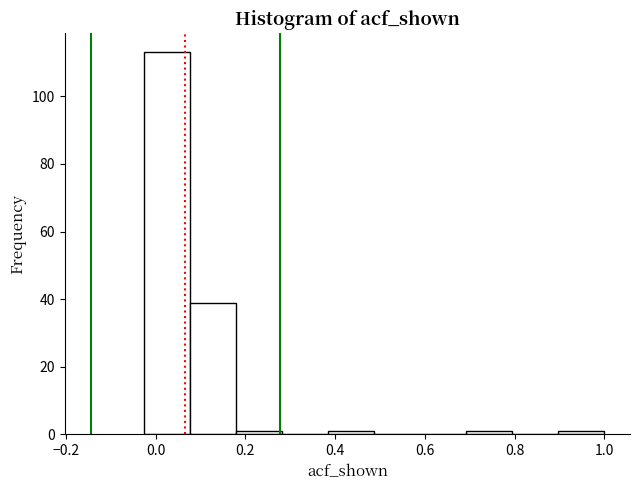

Which range on the x-axis has the tallest bar?

-0.02 to 0.08